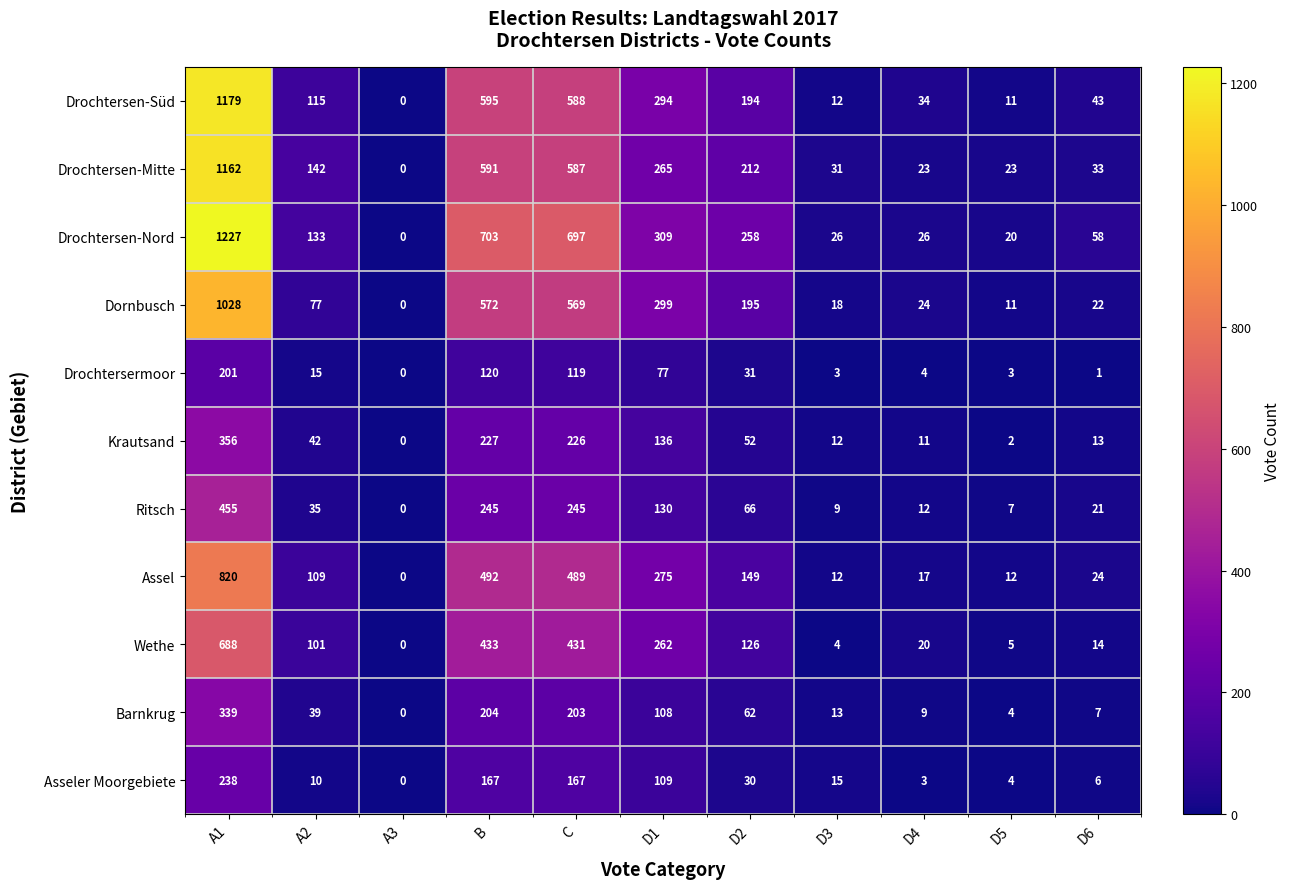

Rank the series at B from lowest to highest value.

Drochtersermoor, Asseler Moorgebiete, Barnkrug, Krautsand, Ritsch, Wethe, Assel, Dornbusch, Drochtersen-Mitte, Drochtersen-Süd, Drochtersen-Nord